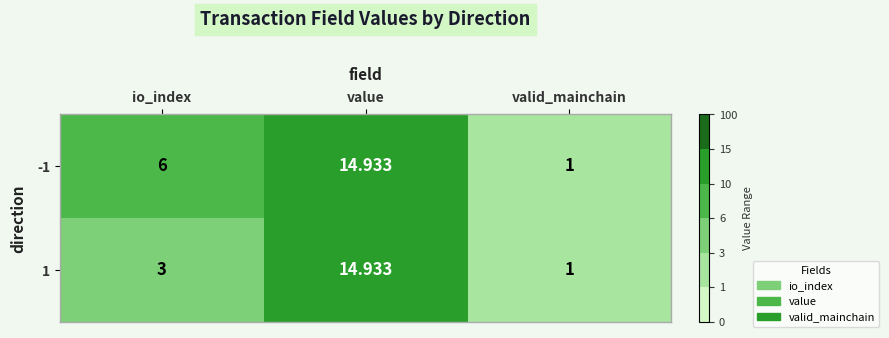

How many categories are shown in the chart?

3